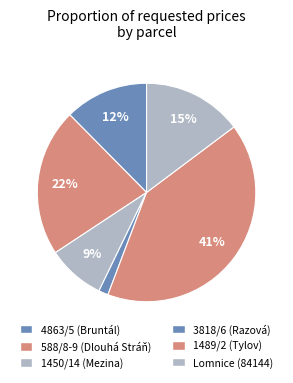

True or false: 1450/14 (Mezina) accounts for 9% of the total.

True